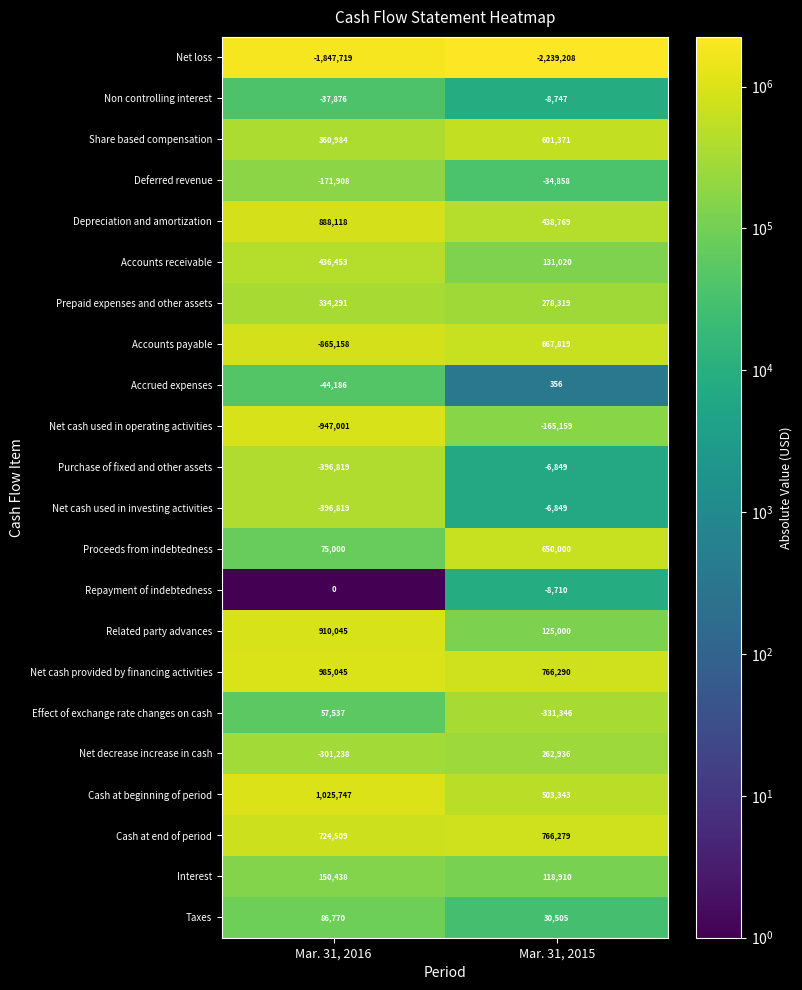

The Accounts payable series shows -865158 at Mar. 31, 2016. True or false?

True